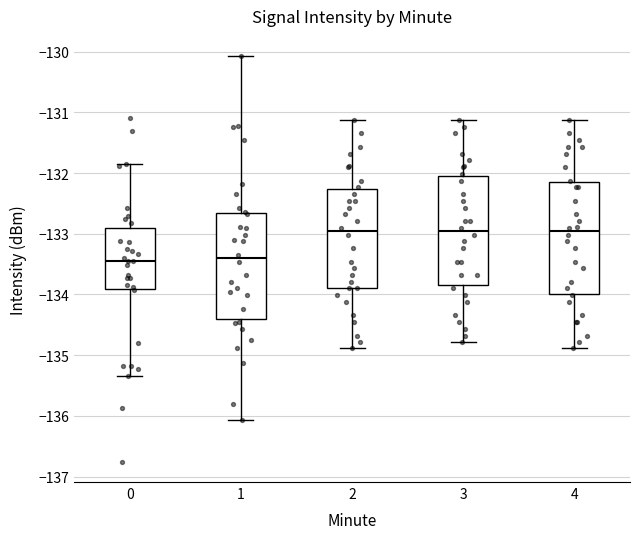

Reading left to right, read every box against the y-axis: the position of its median line, the range the box covers, and the ends of its whiskers. The values are not printed on the chart, so give them approximately, as read against the axis.

0: median -133.5, box -133.9 to -132.9, whiskers -135.3 to -131.8
1: median -133.4, box -134.4 to -132.7, whiskers -136.1 to -130.1
2: median -133.0, box -133.9 to -132.3, whiskers -134.9 to -131.1
3: median -133.0, box -133.8 to -132.0, whiskers -134.8 to -131.1
4: median -133.0, box -134.0 to -132.2, whiskers -134.9 to -131.1